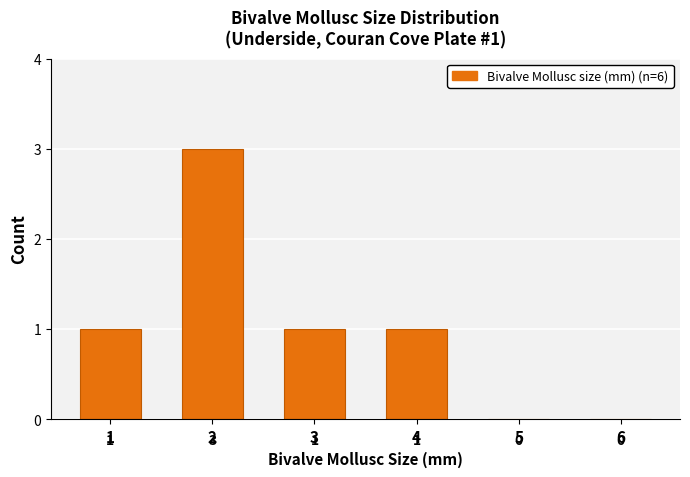

Reading right to left, what are all the values shown in this chart?

6=0	5=0	4=1	3=1	2=3	1=1